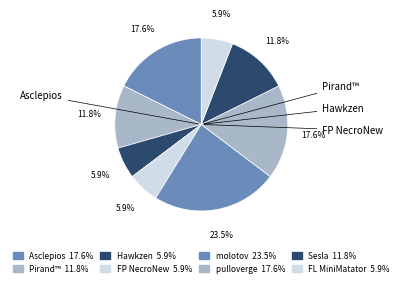

Count the number of slices in the pie.

8